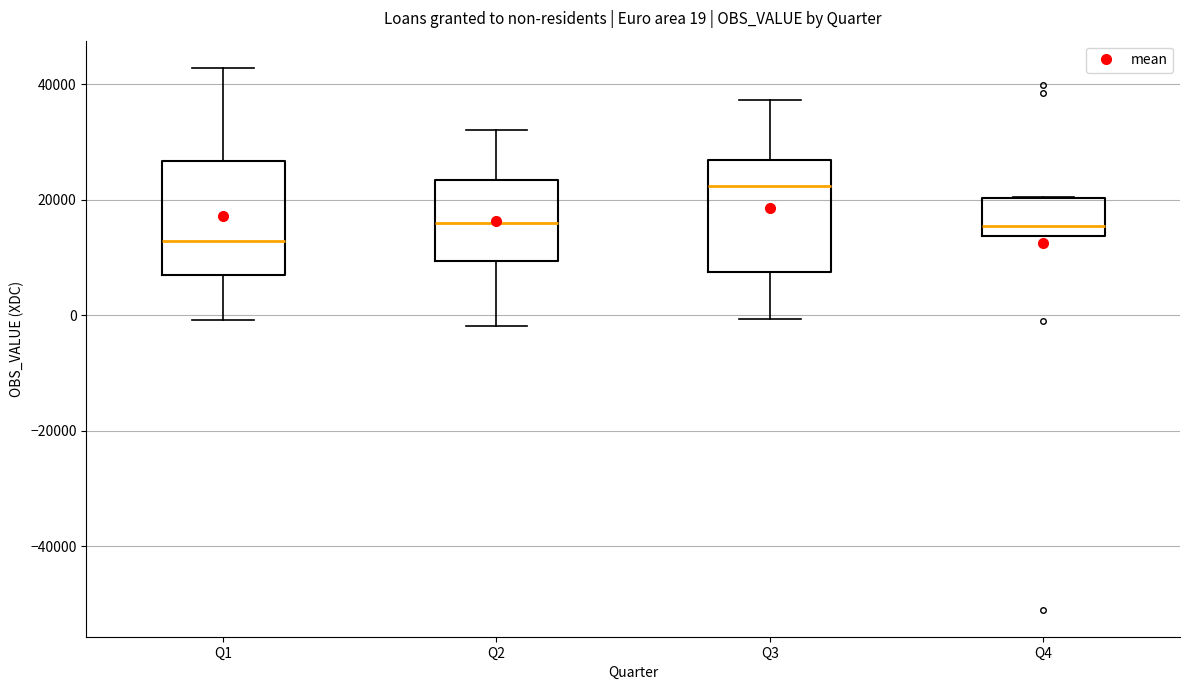

Which box's median line is the highest?

Q3